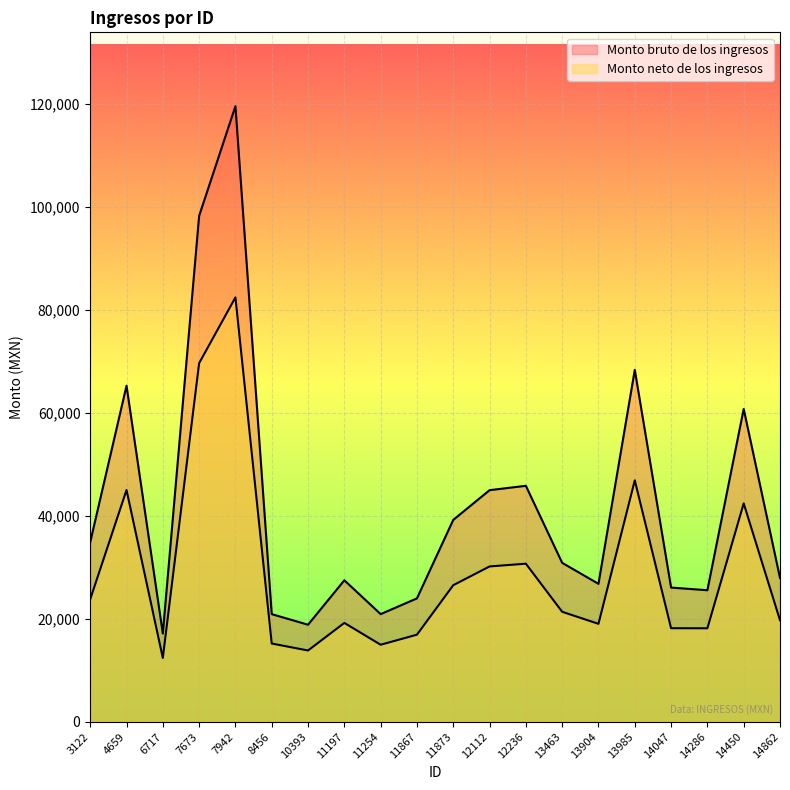

Which has a higher value, 13904 or 13463?

13463